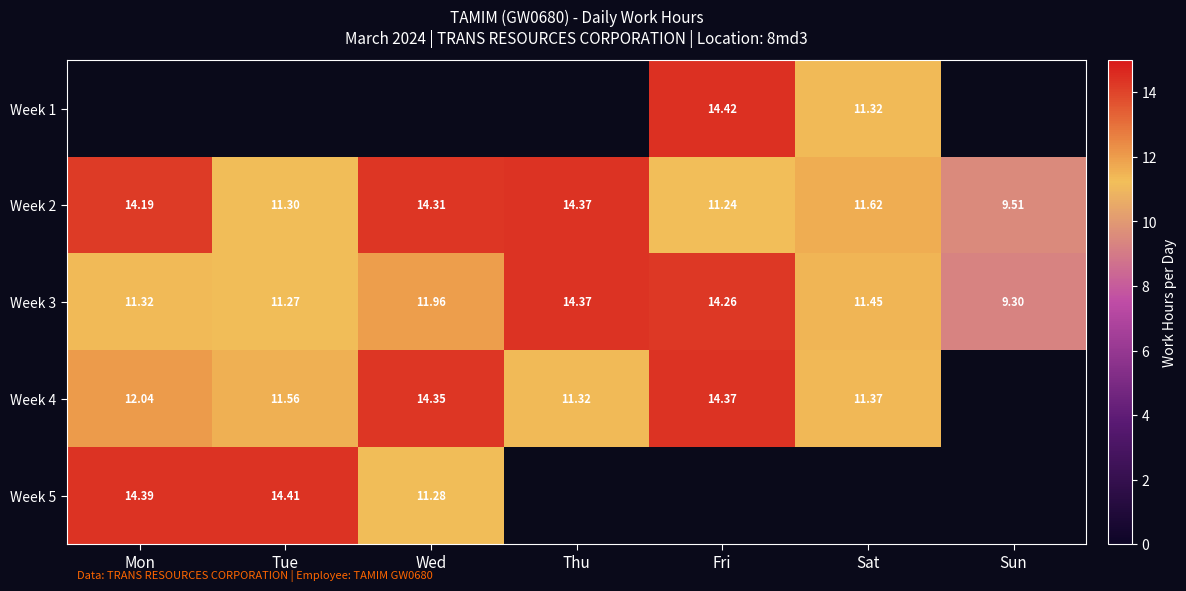

Where does the Week 3 series first go above 11?

Mon